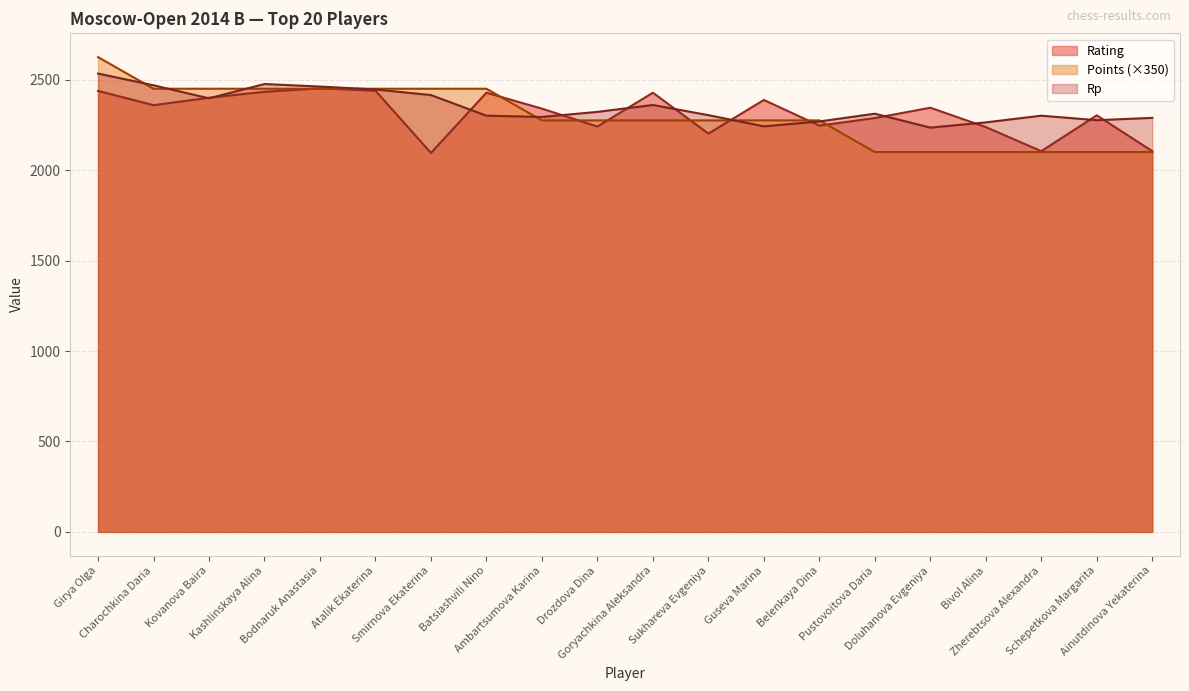

Does the chart have visible grid lines?

Yes